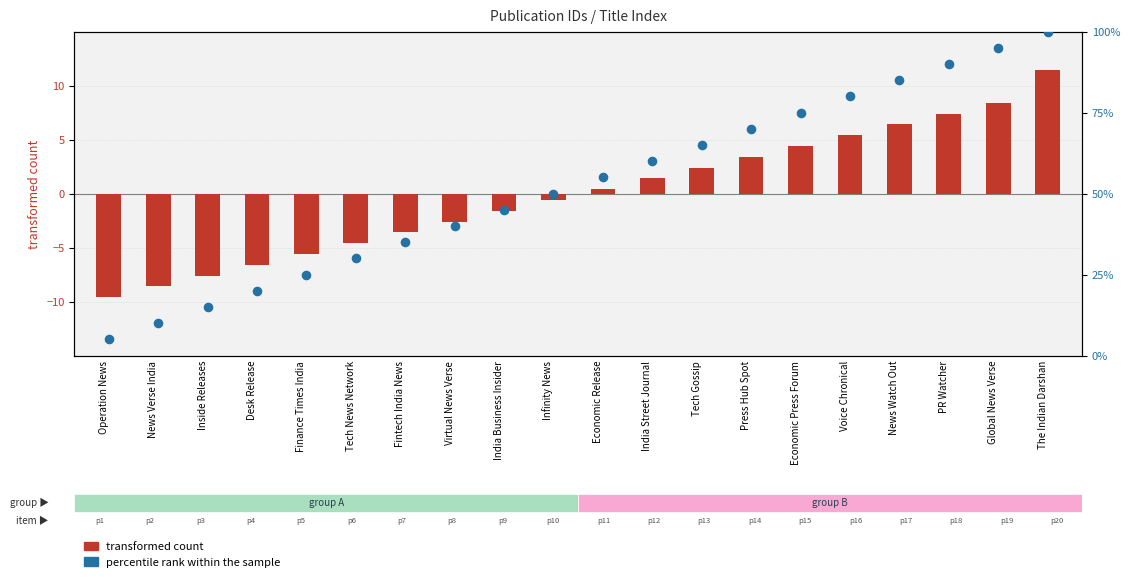

Which series reaches the minimum Y coordinate?

transformed count